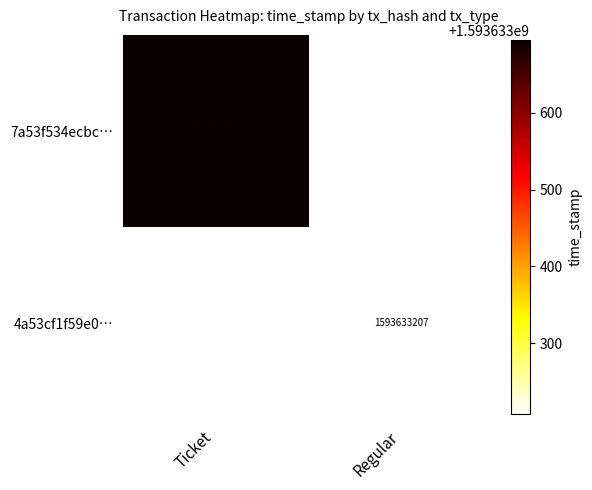

List the series in order of their peak value, highest first.

7a53f534ecbc4835b5b014aee4a947fd335f8fc, 4a53cf1f59e095d59ba3878aacc5576ec89f1a7